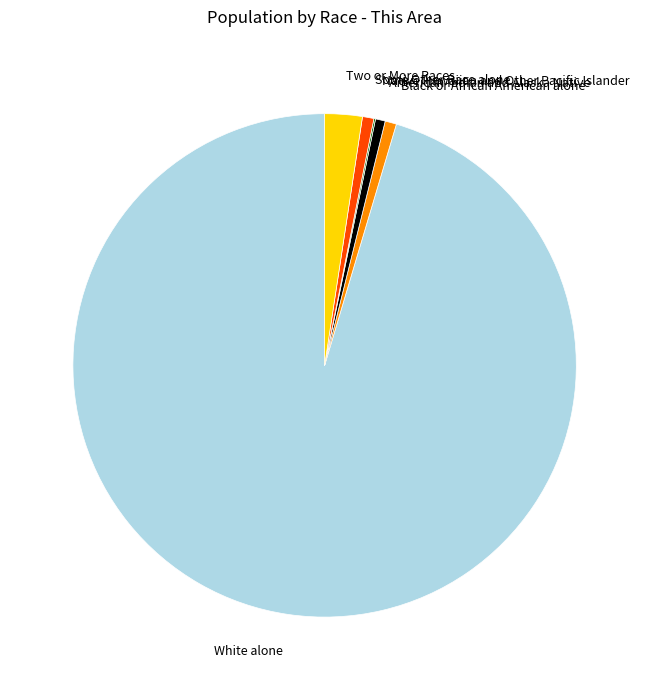

Which slice is the largest?

White alone